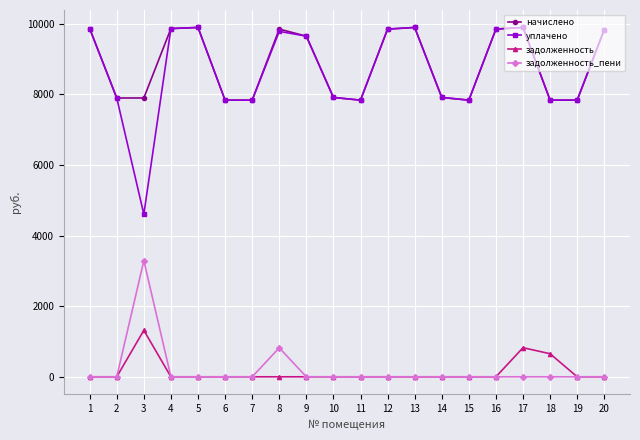

At which category does уплачено reach its first local valley?

3